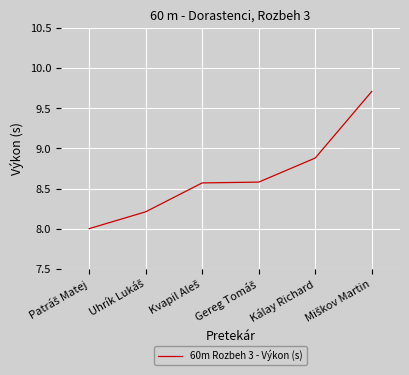

What is the minimum value shown in the chart?

8.0